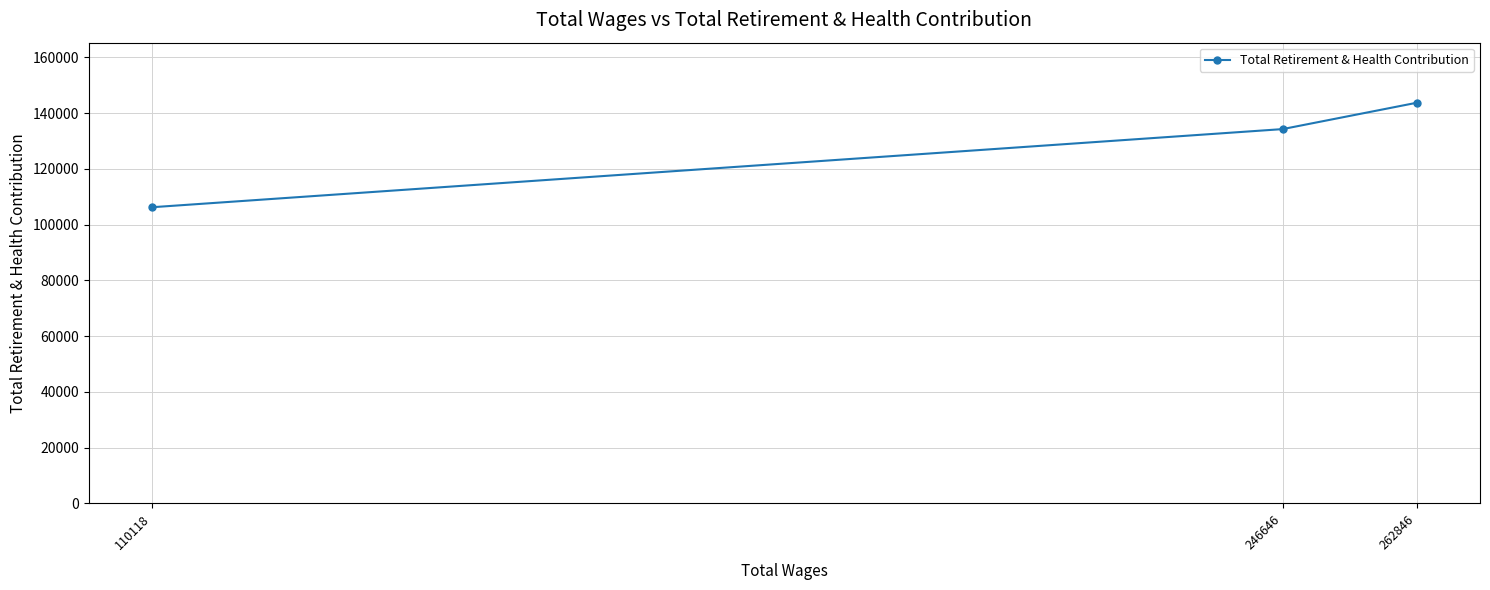

List the labels in order of value, smallest first.

110118, 246646, 262846